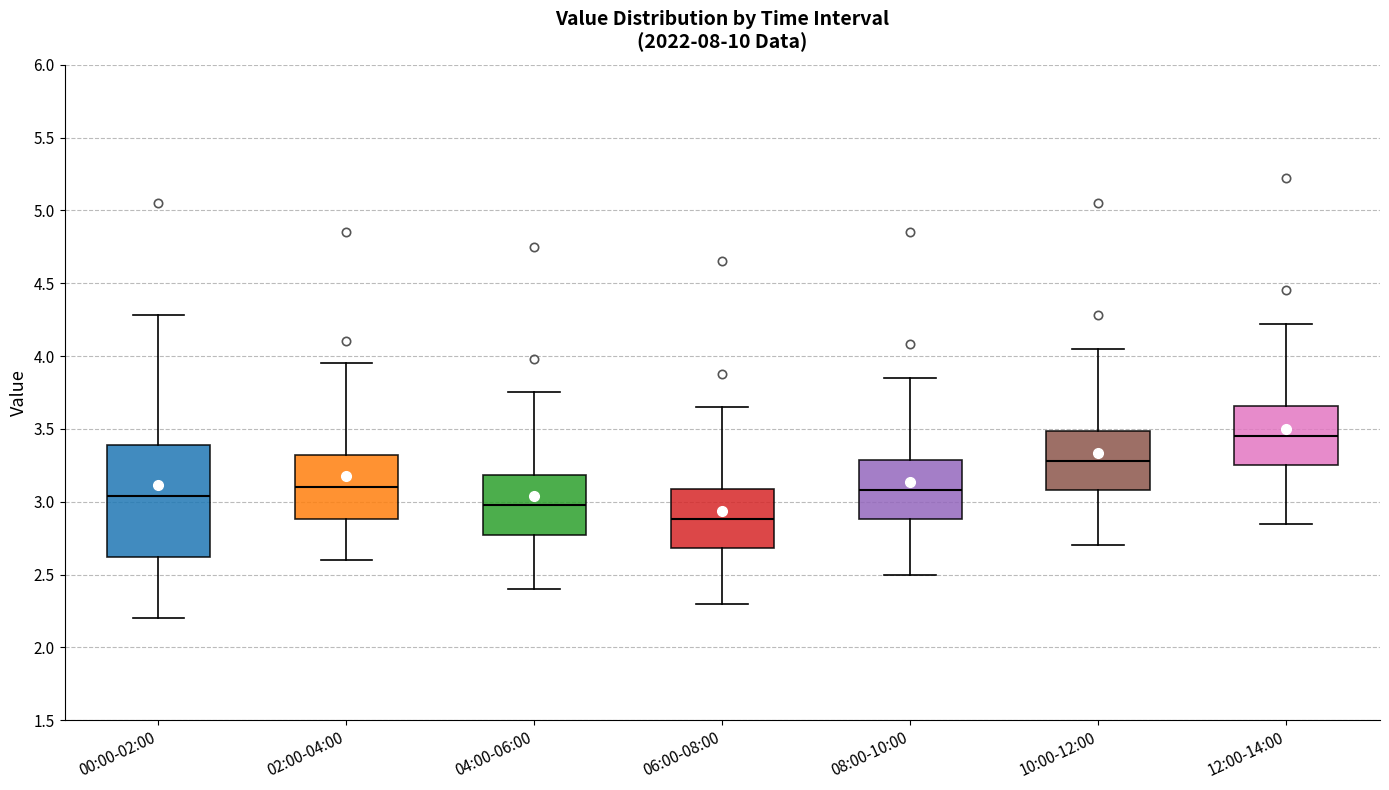

Reading left to right, read every box against the y-axis: the position of its median line, the range the box covers, and the ends of its whiskers. The values are not printed on the chart, so give them approximately, as read against the axis.

00:00-02:00: median 3.05, box 2.60 to 3.40, whiskers 2.20 to 4.30
02:00-04:00: median 3.10, box 2.90 to 3.30, whiskers 2.60 to 3.95
04:00-06:00: median 3.00, box 2.75 to 3.20, whiskers 2.40 to 3.75
06:00-08:00: median 2.90, box 2.70 to 3.10, whiskers 2.30 to 3.65
08:00-10:00: median 3.10, box 2.90 to 3.30, whiskers 2.50 to 3.85
10:00-12:00: median 3.30, box 3.10 to 3.50, whiskers 2.70 to 4.05
12:00-14:00: median 3.45, box 3.25 to 3.65, whiskers 2.85 to 4.20